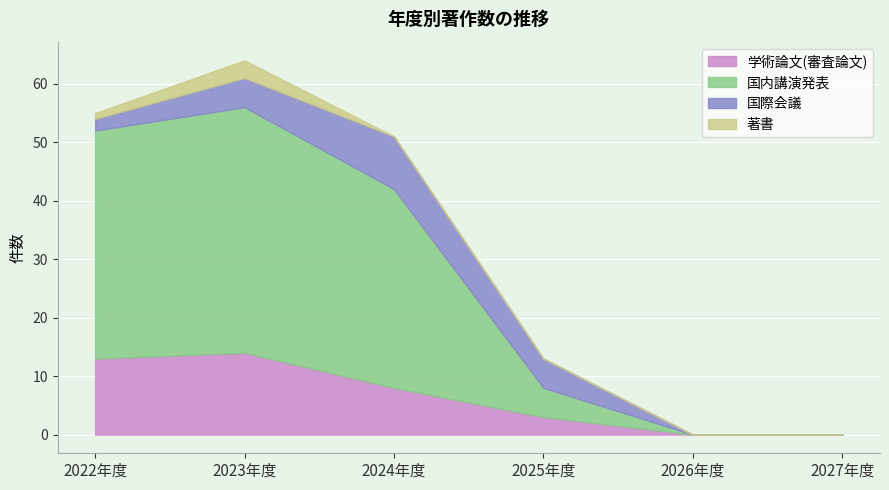

True or false: 国際会議 and 著書 cross at least once.

False